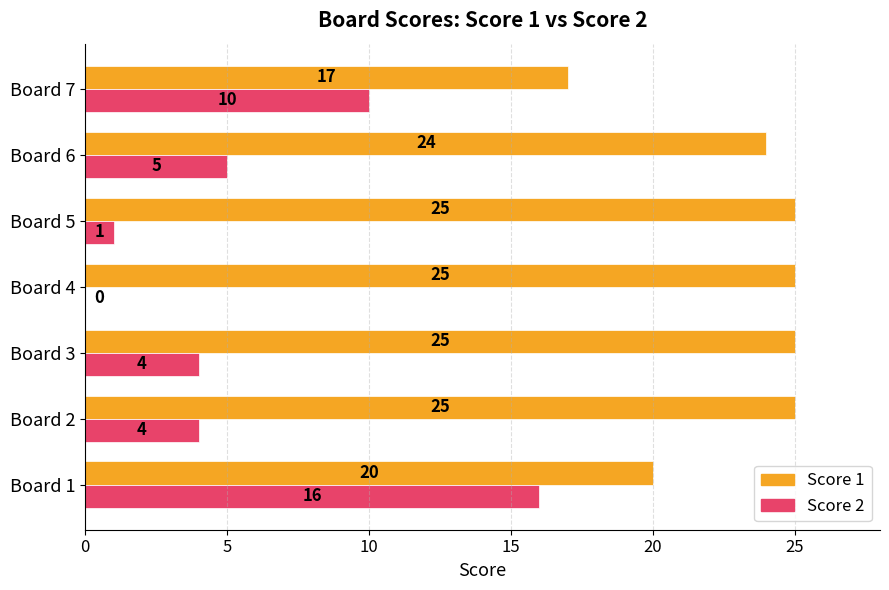

What is the sum of the Score 1 values at Board 6 and Board 5?

49